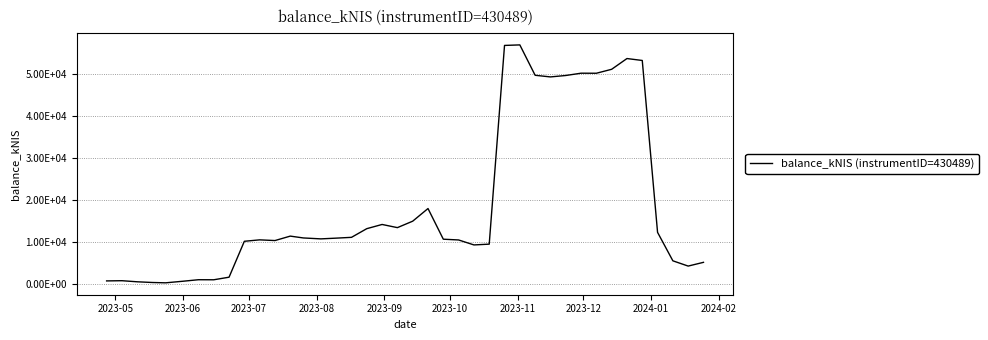

Is this an area chart (filled region under the line)?

No